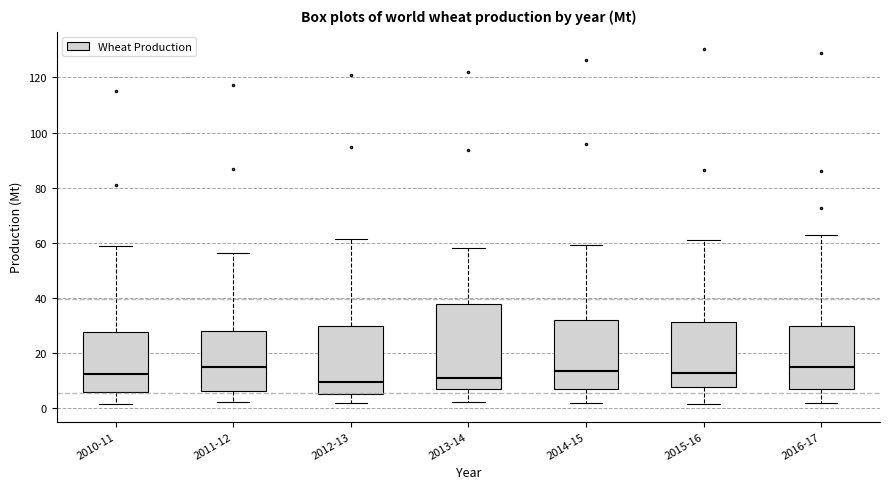

Reading left to right, transcribe this box plot: for each box, give where its median line is, the range the box spans, and where its two whiskers end, as read against the y-axis. The values are not printed on the chart, so give them approximately, as read against the axis.

2010-11: median 12, box 6 to 28, whiskers 2 to 58
2011-12: median 14, box 6 to 28, whiskers 2 to 56
2012-13: median 10, box 6 to 30, whiskers 2 to 62
2013-14: median 10, box 6 to 38, whiskers 2 to 58
2014-15: median 14, box 6 to 32, whiskers 2 to 60
2015-16: median 12, box 8 to 32, whiskers 2 to 62
2016-17: median 14, box 6 to 30, whiskers 2 to 62